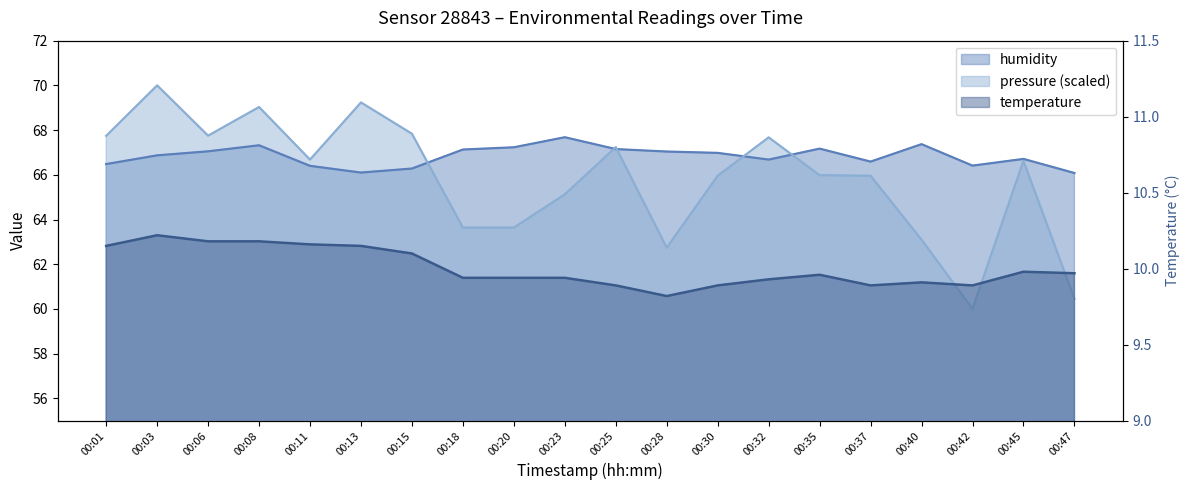

Does the chart have visible grid lines?

No